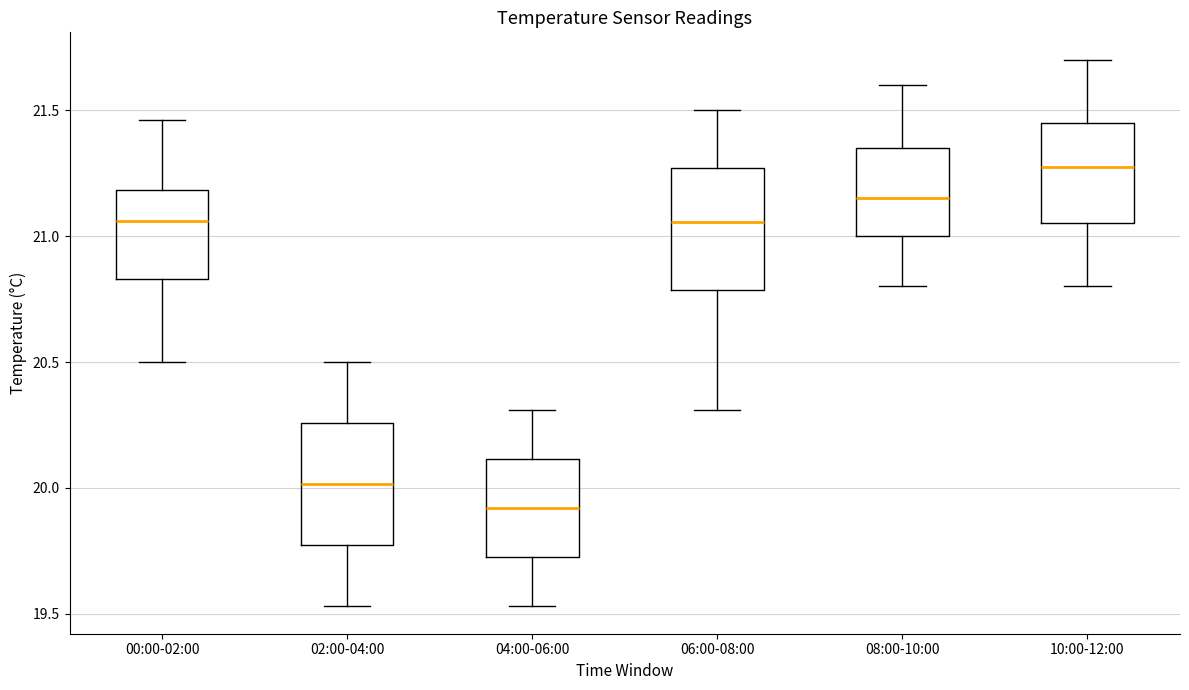

Which box's median line is the lowest?

04:00-06:00